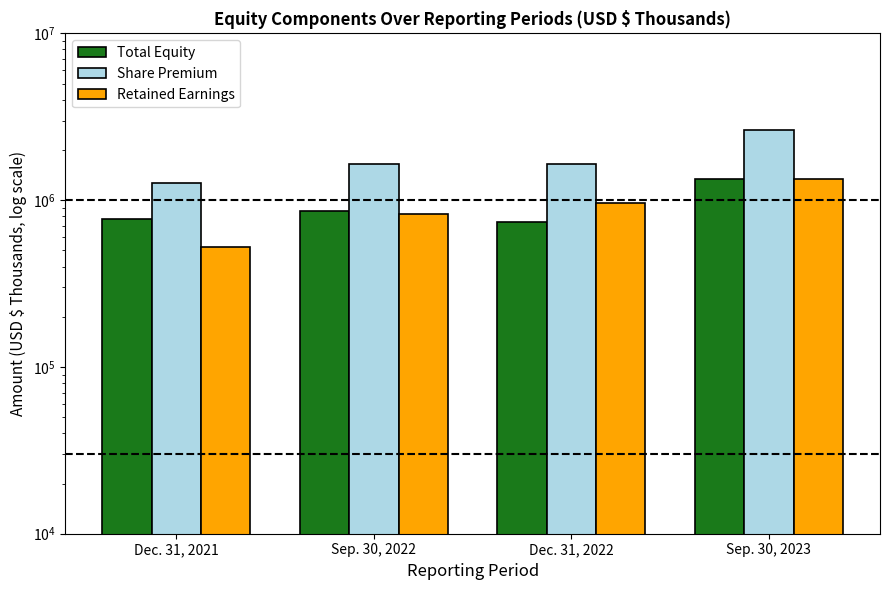

What is the difference between the highest and lowest values at Sep. 30, 2022?

824109